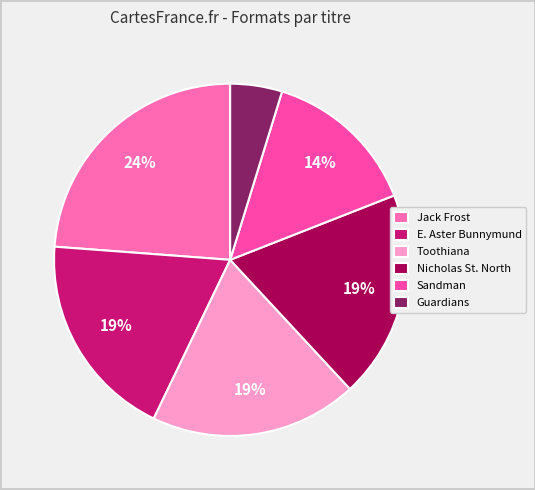

To the nearest percent, what is the combined percentage of Guardians and Toothiana?

24%